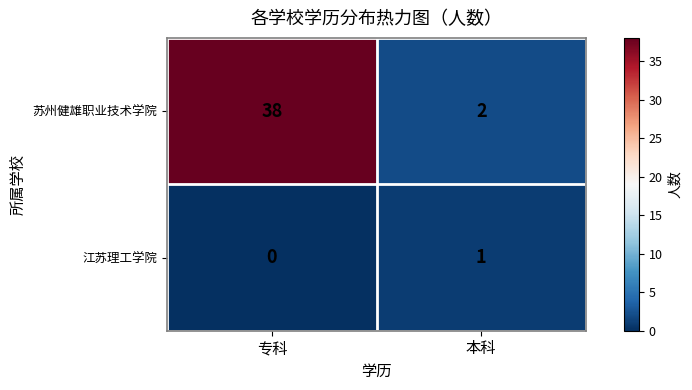

What is the difference between the 苏州健雄职业技术学院 values at 专科 and 本科?

36